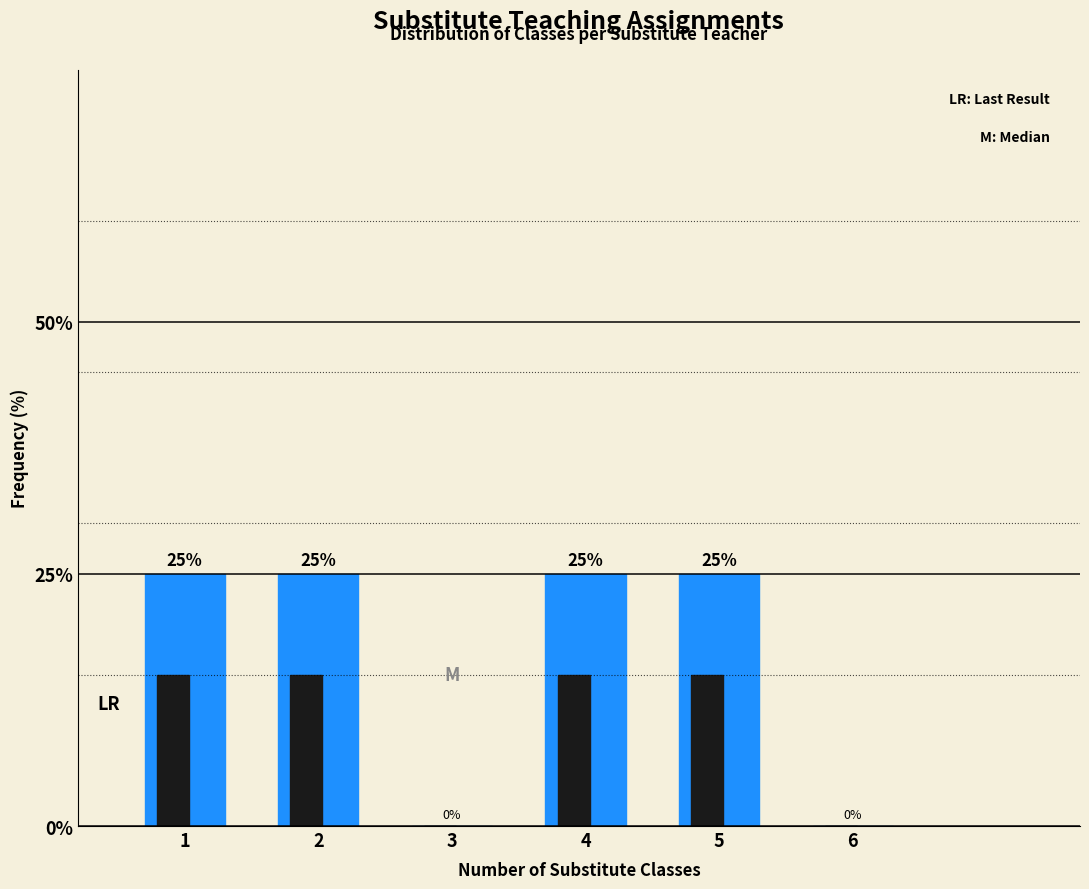

What is the greatest value displayed?

25